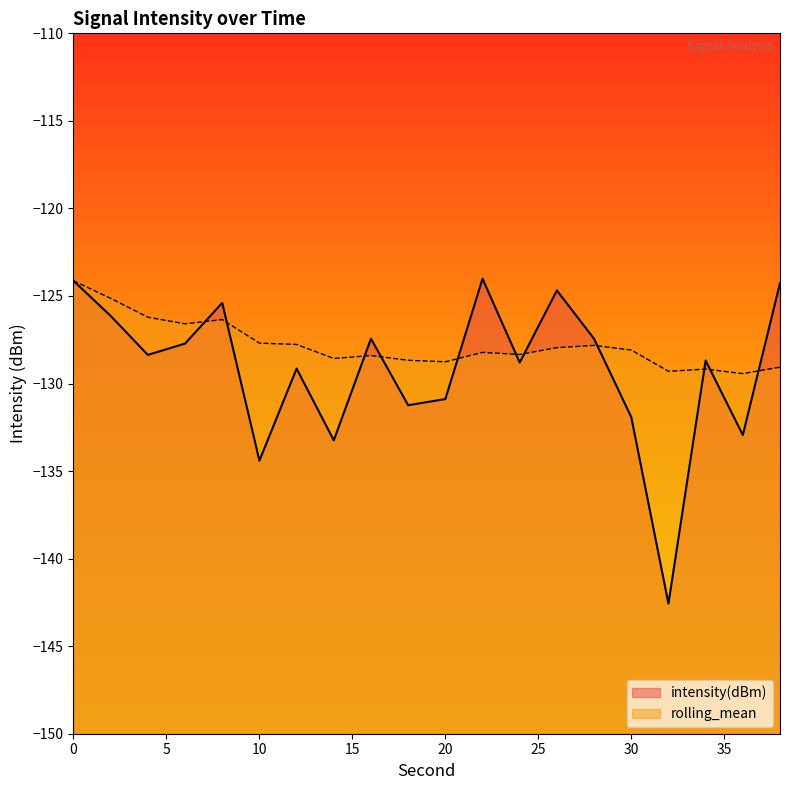

How many lines are shown in the chart?

2